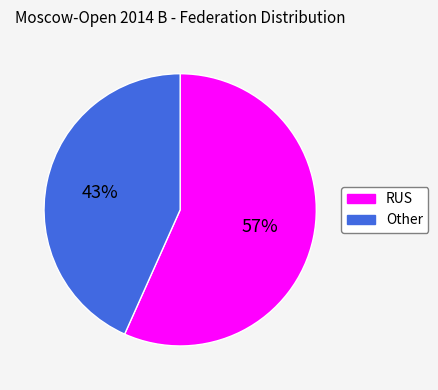

To the nearest percent, what is the combined percentage of Other and RUS?

100%